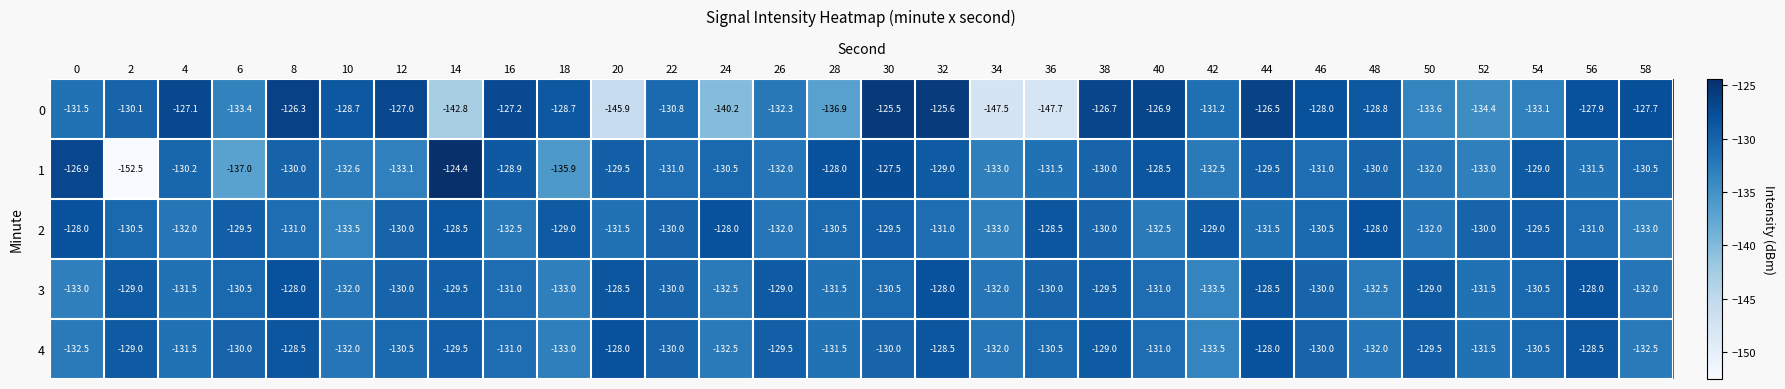

What is the difference between the highest and lowest values at 32?

5.4